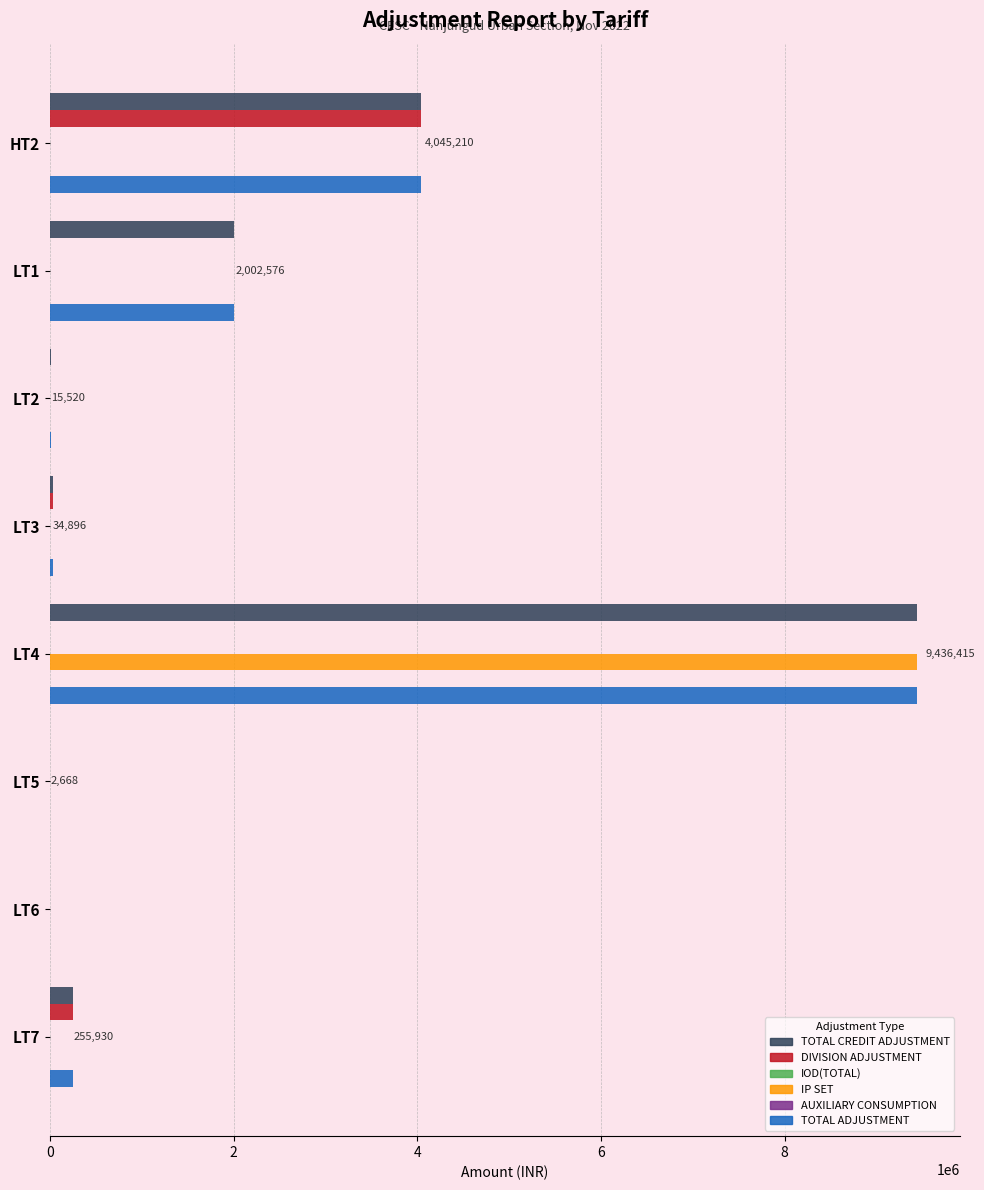

What is the sum of all TOTAL CREDIT ADJUSTMENT values?

15793214.2